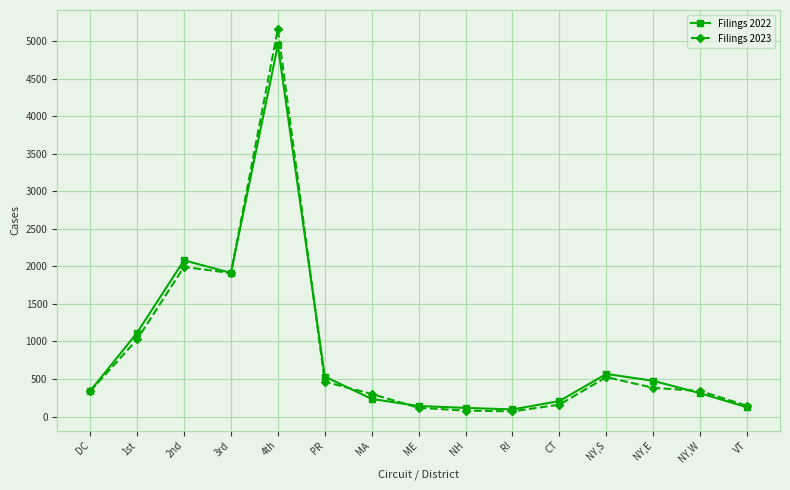

What is the difference between the Filings 2022 values at 2nd and NY,S?

1514